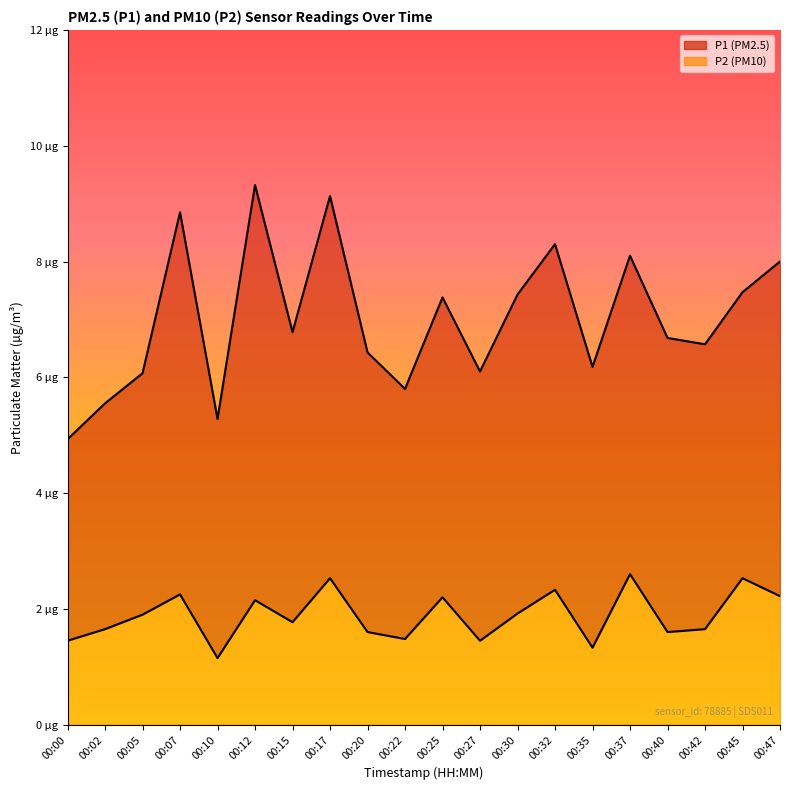

Reading right to left, what are all the values shown in this chart?

P1: 00:47=8.0	00:45=7.5	00:42=6.6	00:40=6.7	00:37=8.1	00:35=6.2	00:32=8.3	00:30=7.4	00:27=6.1	00:25=7.4	00:22=5.8	00:20=6.4	00:17=9.1	00:15=6.8	00:12=9.3	00:10=5.3	00:07=8.8	00:05=6.1	00:02=5.5	00:00=4.9
P2: 00:47=2.2	00:45=2.5	00:42=1.6	00:40=1.6	00:37=2.6	00:35=1.3	00:32=2.3	00:30=1.9	00:27=1.4	00:25=2.2	00:22=1.5	00:20=1.6	00:17=2.5	00:15=1.8	00:12=2.1	00:10=1.1	00:07=2.2	00:05=1.9	00:02=1.6	00:00=1.4